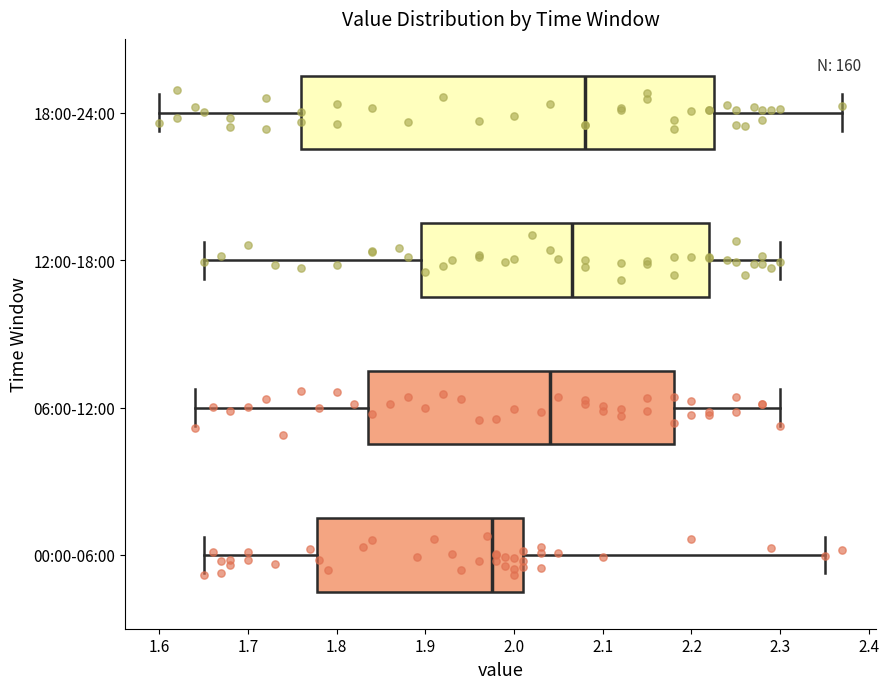

Which box is the widest, from its left edge to its right edge?

18:00-24:00